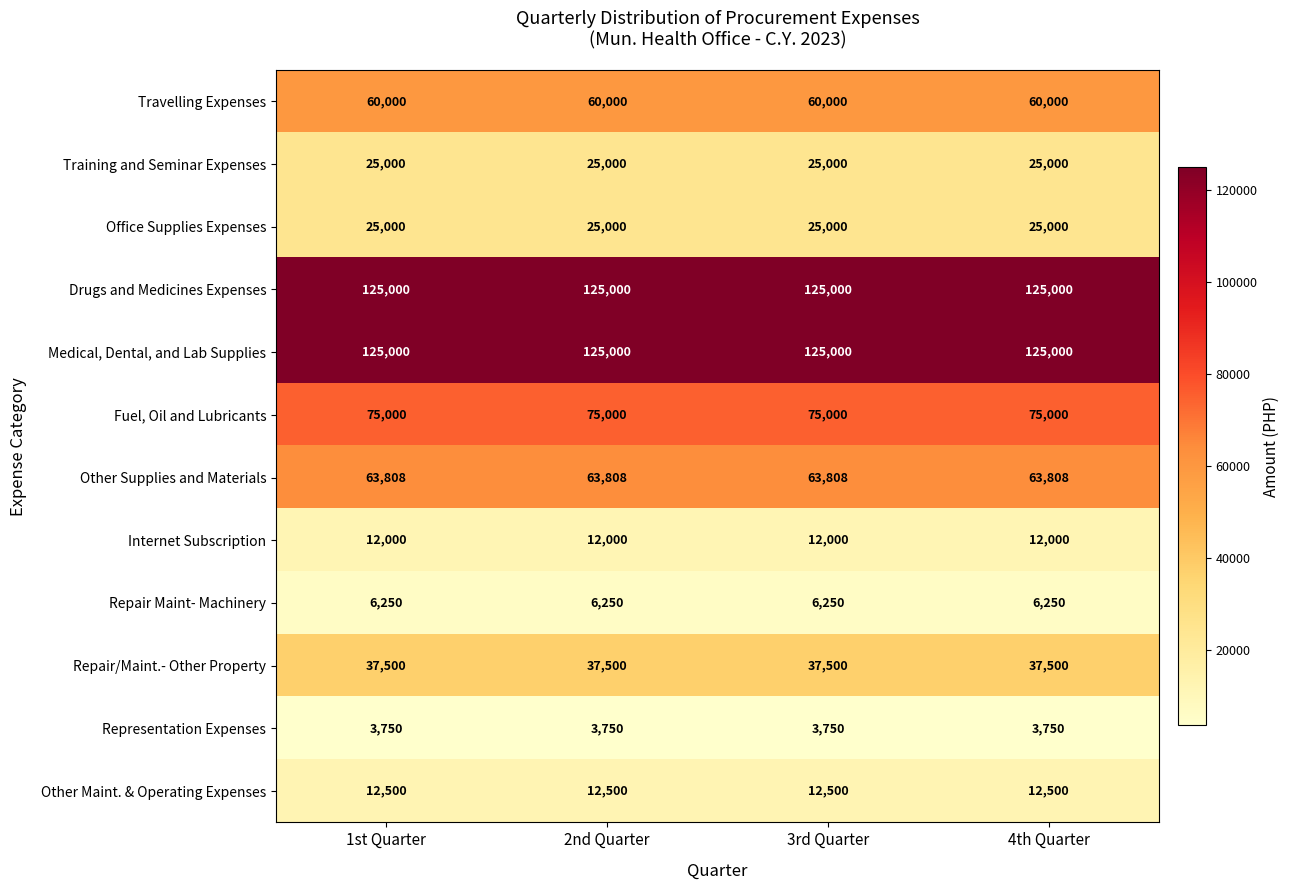

What is the difference between the highest and lowest values at 4th Quarter?

121250